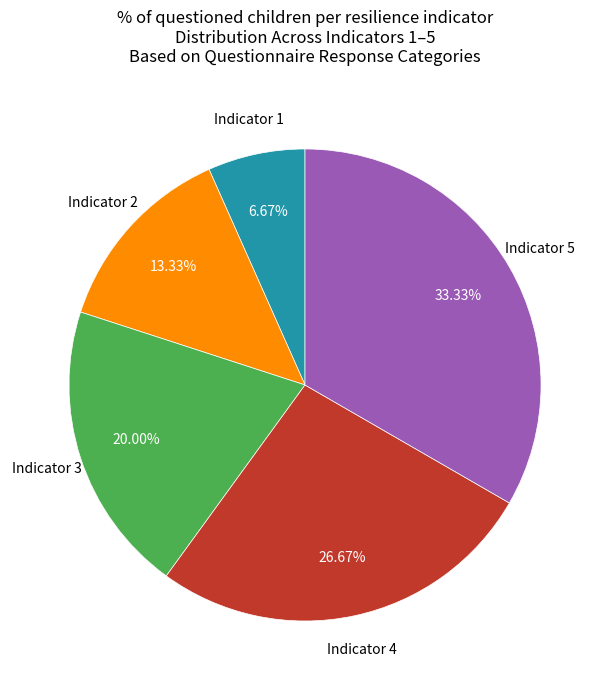

Is there a majority slice in this chart?

No